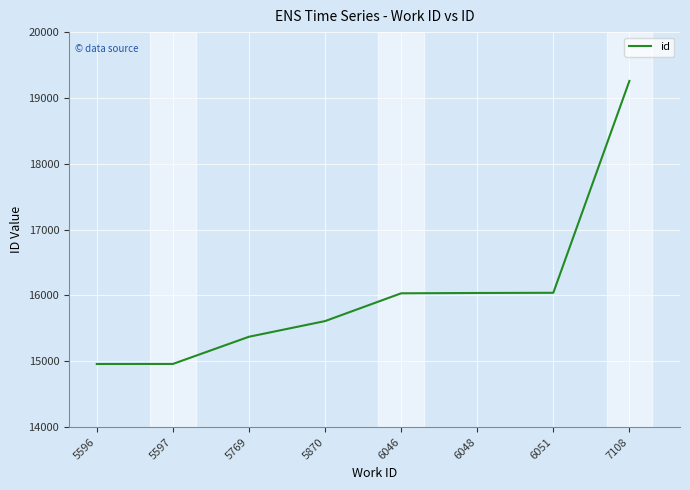

Is it true that the value at 5597 is 3071?

False